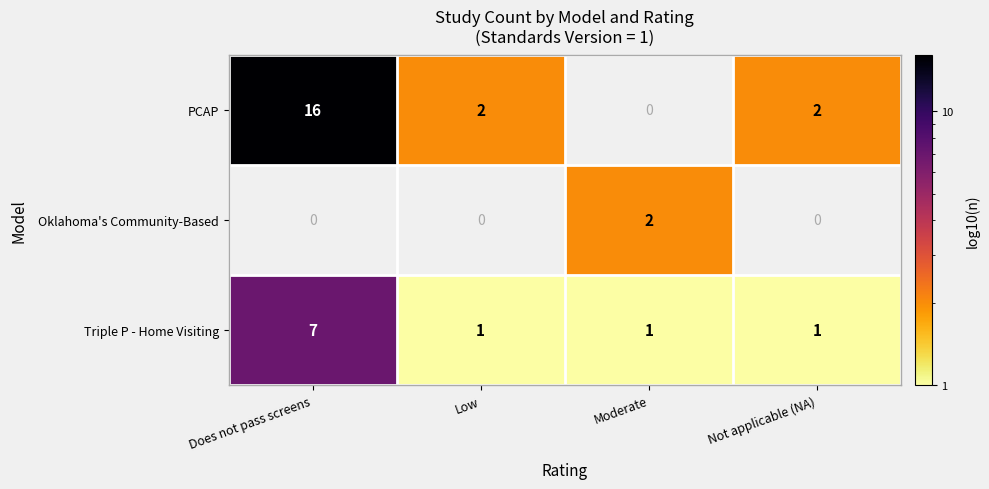

Rank the series by their average value, from lowest to highest.

Oklahoma's Community-Based, Triple P - Home Visiting, PCAP